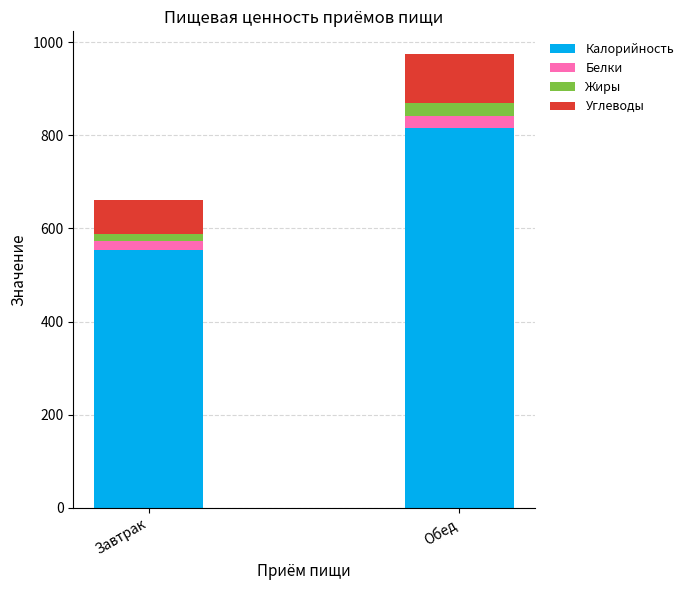

Reading left to right, list the values for the Калорийность series.

Завтрак=553.0	Обед=816.1